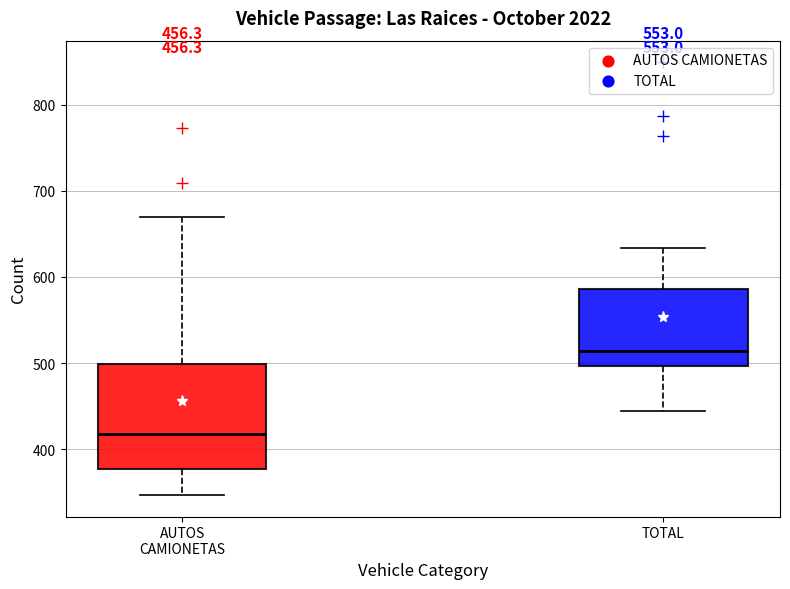

Comparing the boxes themselves (not the whiskers), which one is the tallest?

AUTOS CAMIONETAS